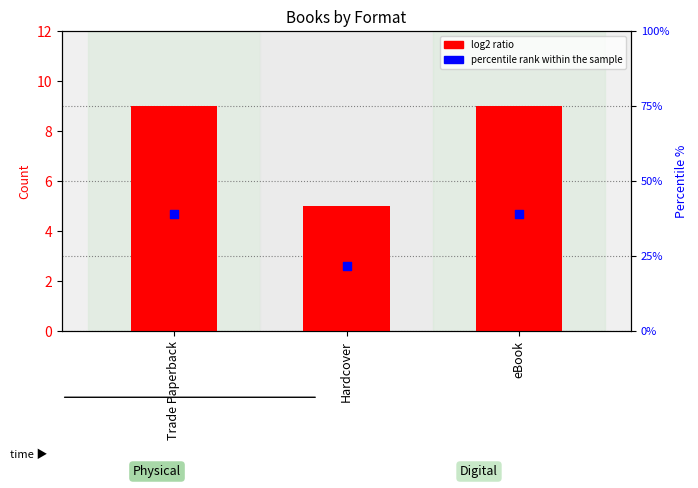

Which series contains the highest Y value?

percentile rank within the sample